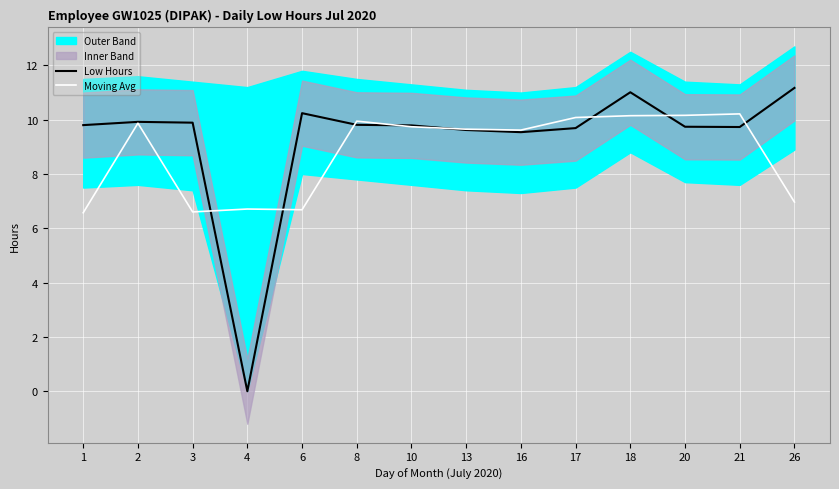

List the labels in order of Moving Avg value, smallest first.

1, 3, 6, 4, 26, 16, 13, 10, 2, 8, 17, 18, 20, 21